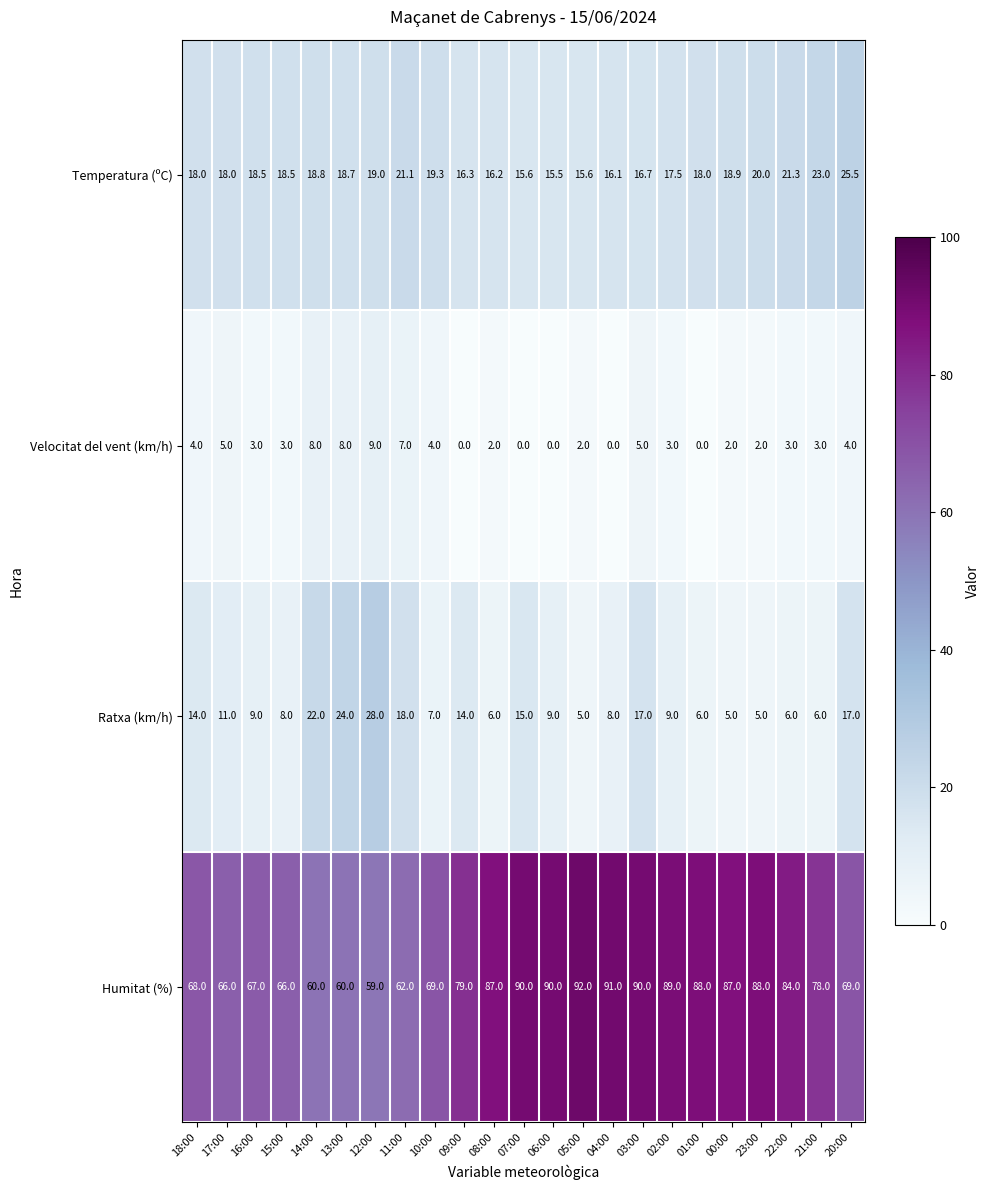

Which series has the widest spread of values?

Humitat (%)